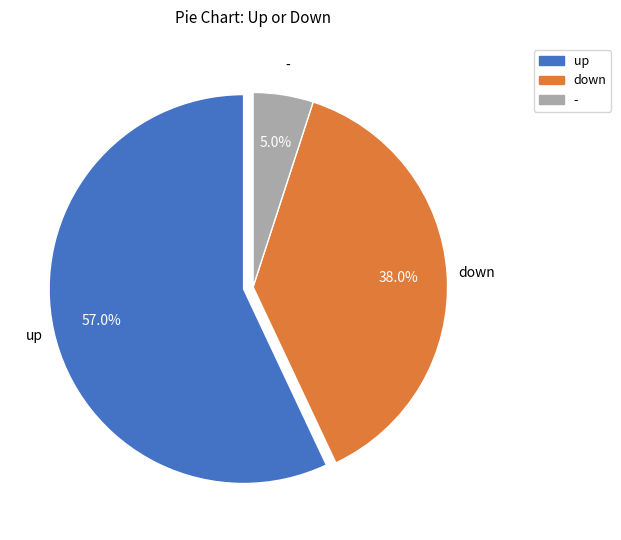

To the nearest percent, what is the difference between the largest and smallest slice percentages?

52%